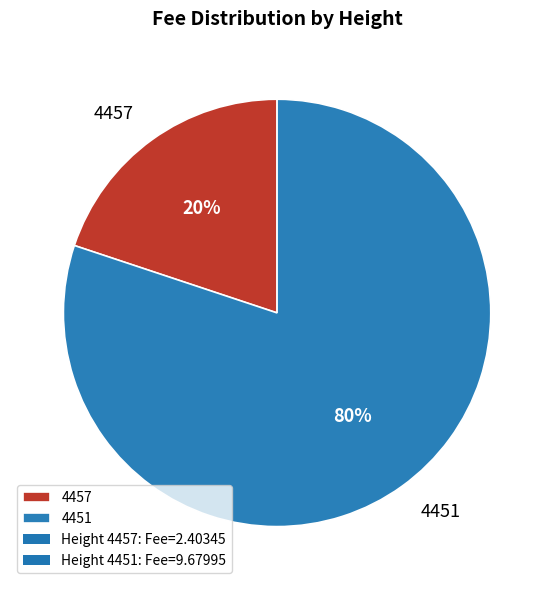

To the nearest percent, what is the combined percentage of 4451 and 4457?

100%